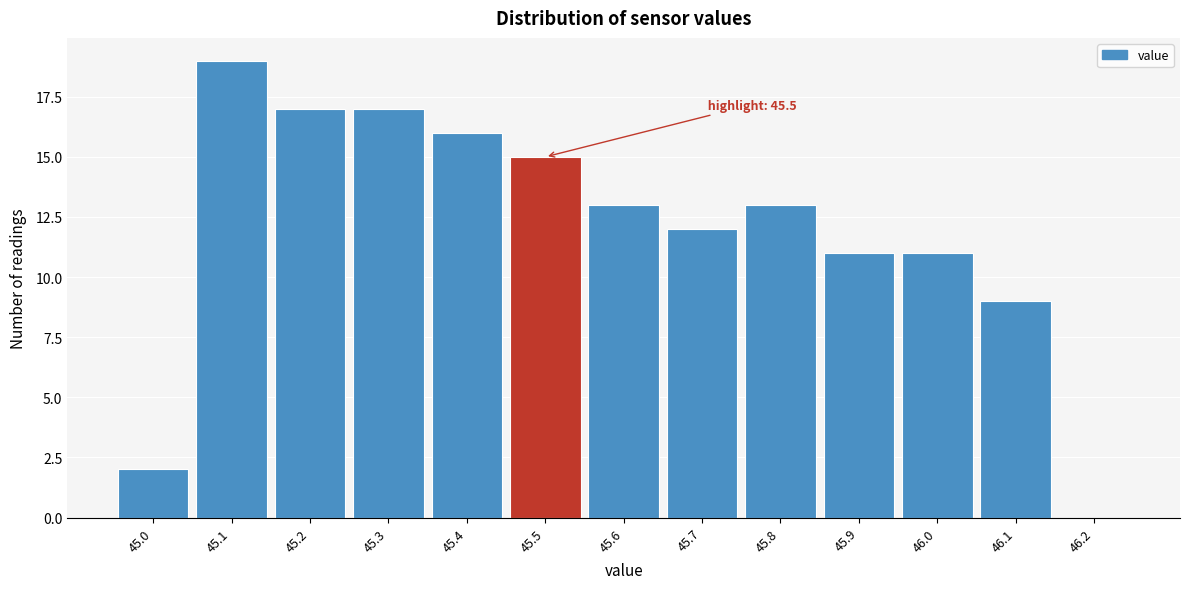

Over which range of the x-axis is the bar tallest?

45.05 to 45.15